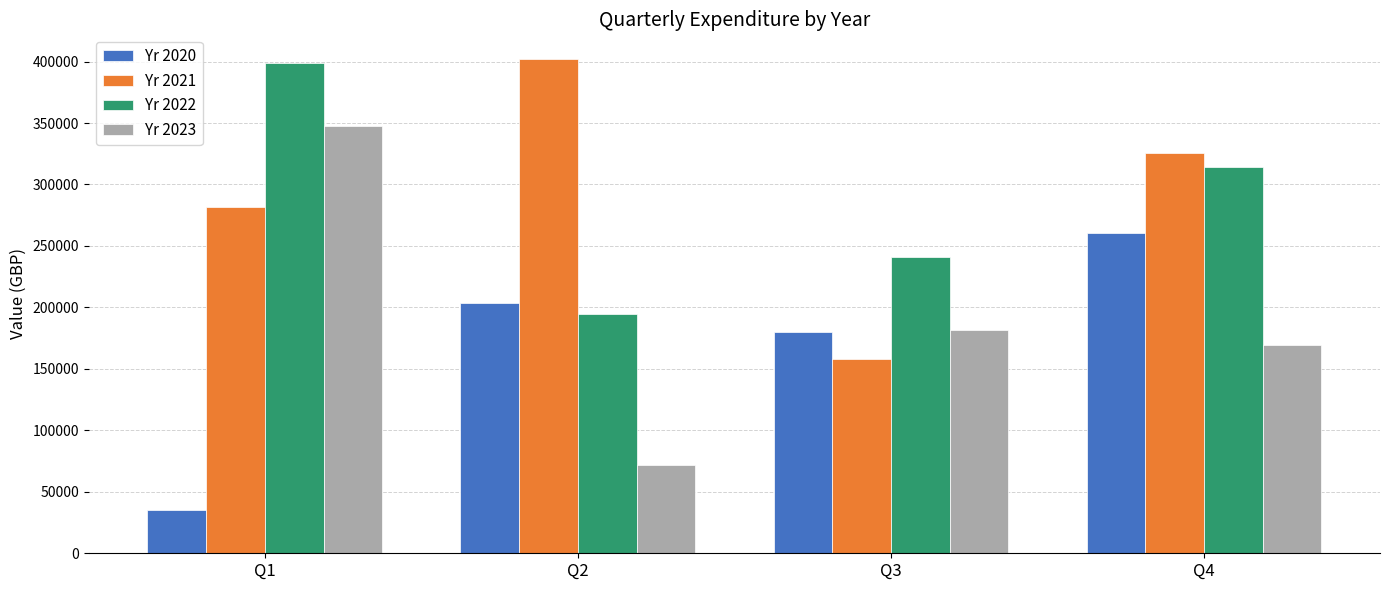

What is the maximum value shown in the chart?

402043